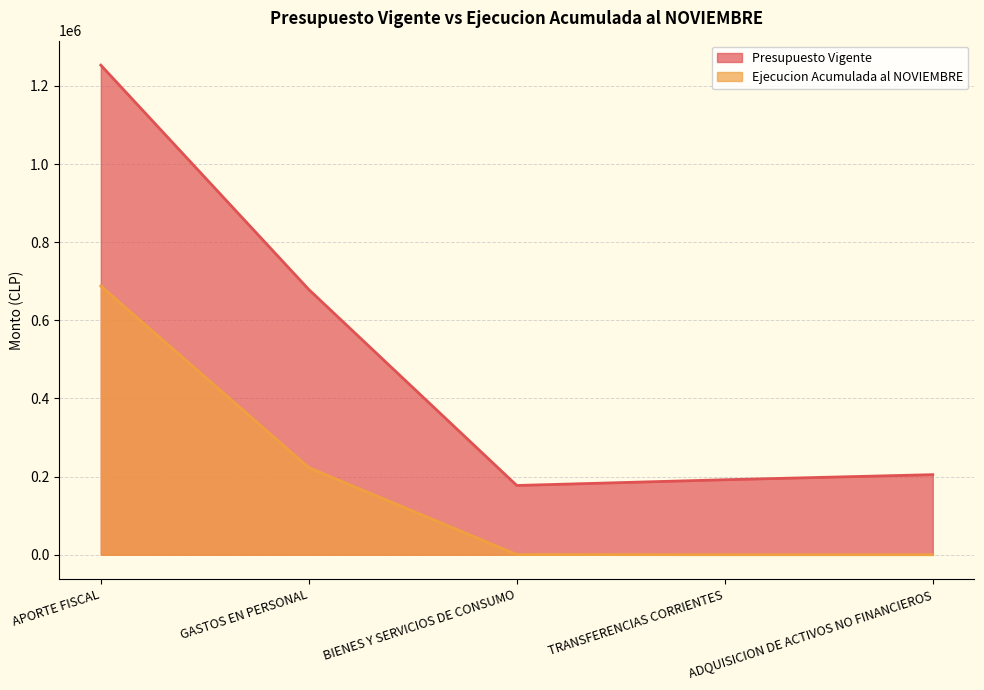

What position from the right is TRANSFERENCIAS CORRIENTES?

2